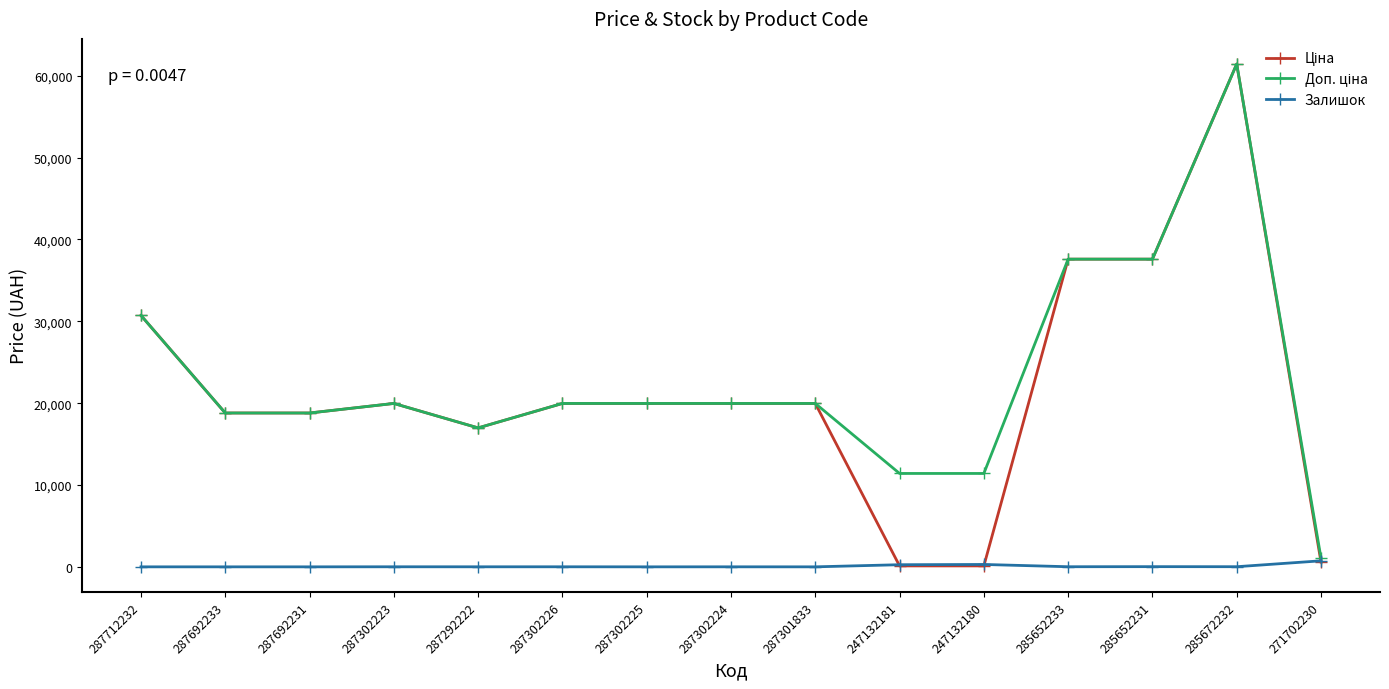

Which label corresponds to the largest value in the chart?

285672232